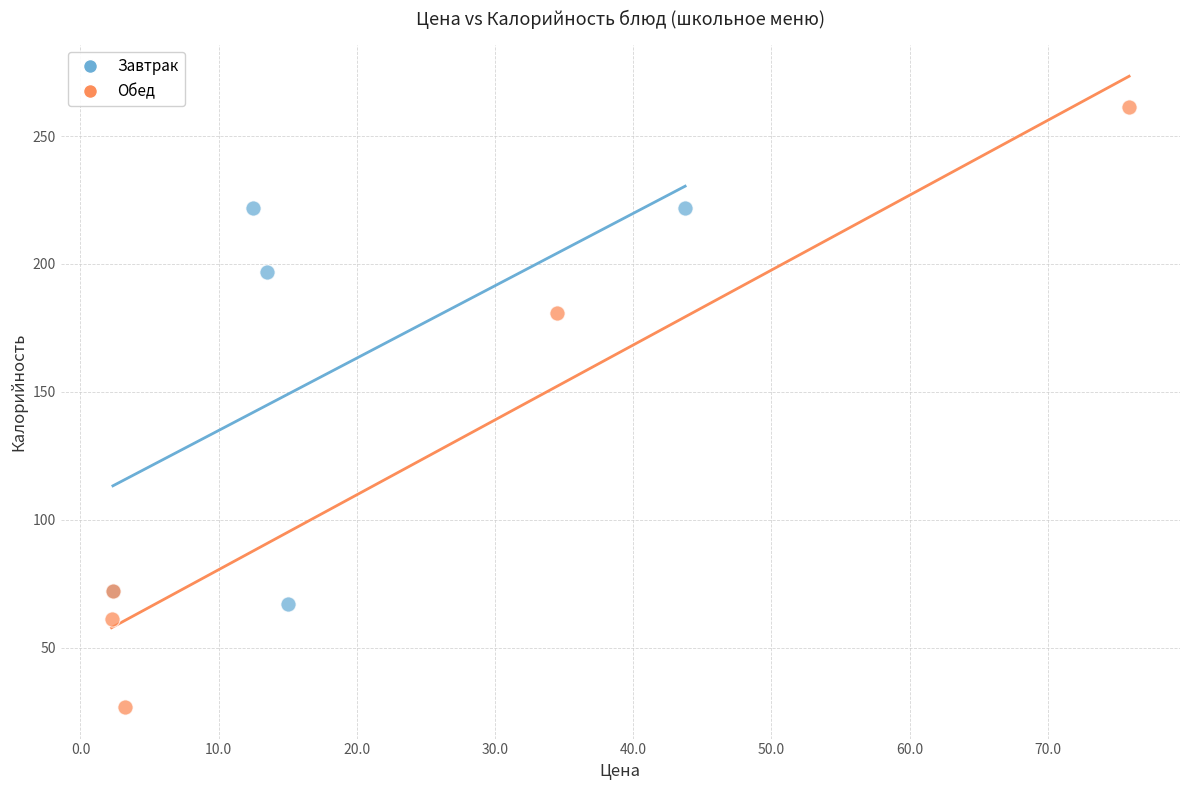

Which series contains the lowest Y value?

Обед